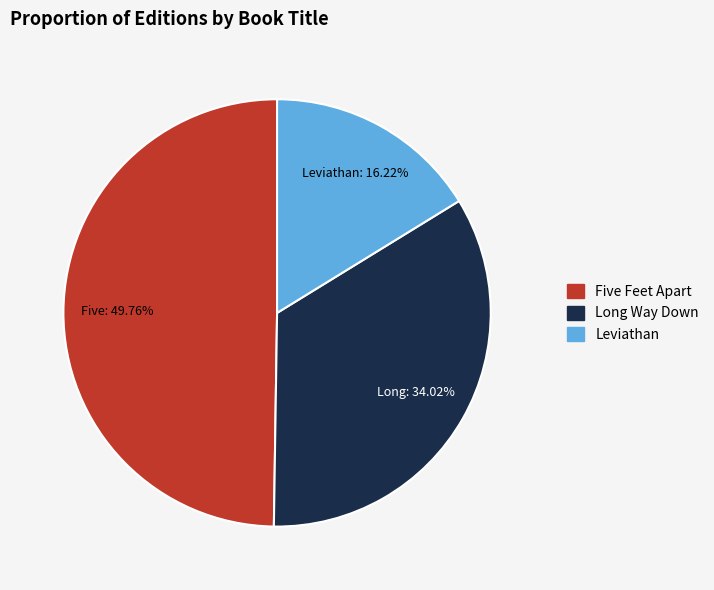

Which category has the smallest portion of the pie?

Leviathan